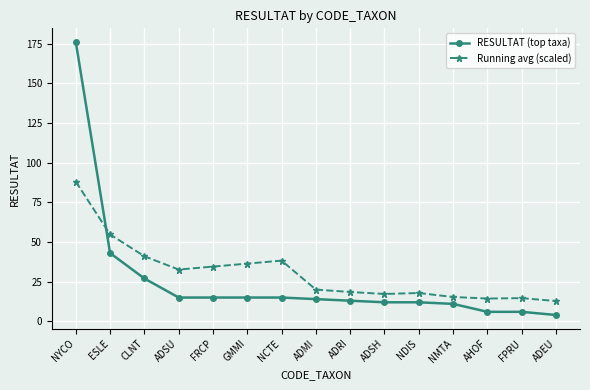

True or false: Running avg (scaled) has a value of 16.7 at CLNT.

False